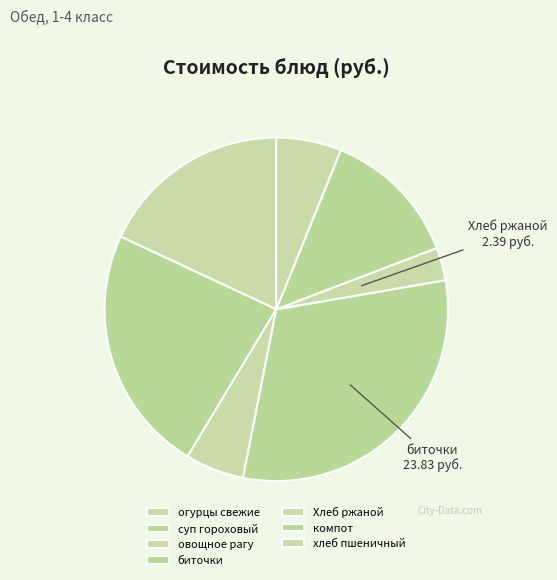

Is it true that огурцы свежие is 31% of the pie?

False